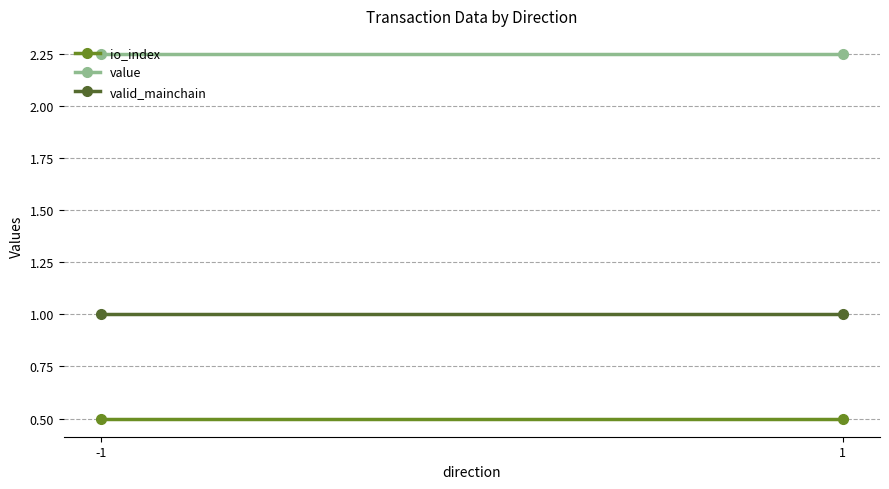

What is the value of the io_index point at the 2nd from the left?

0.5